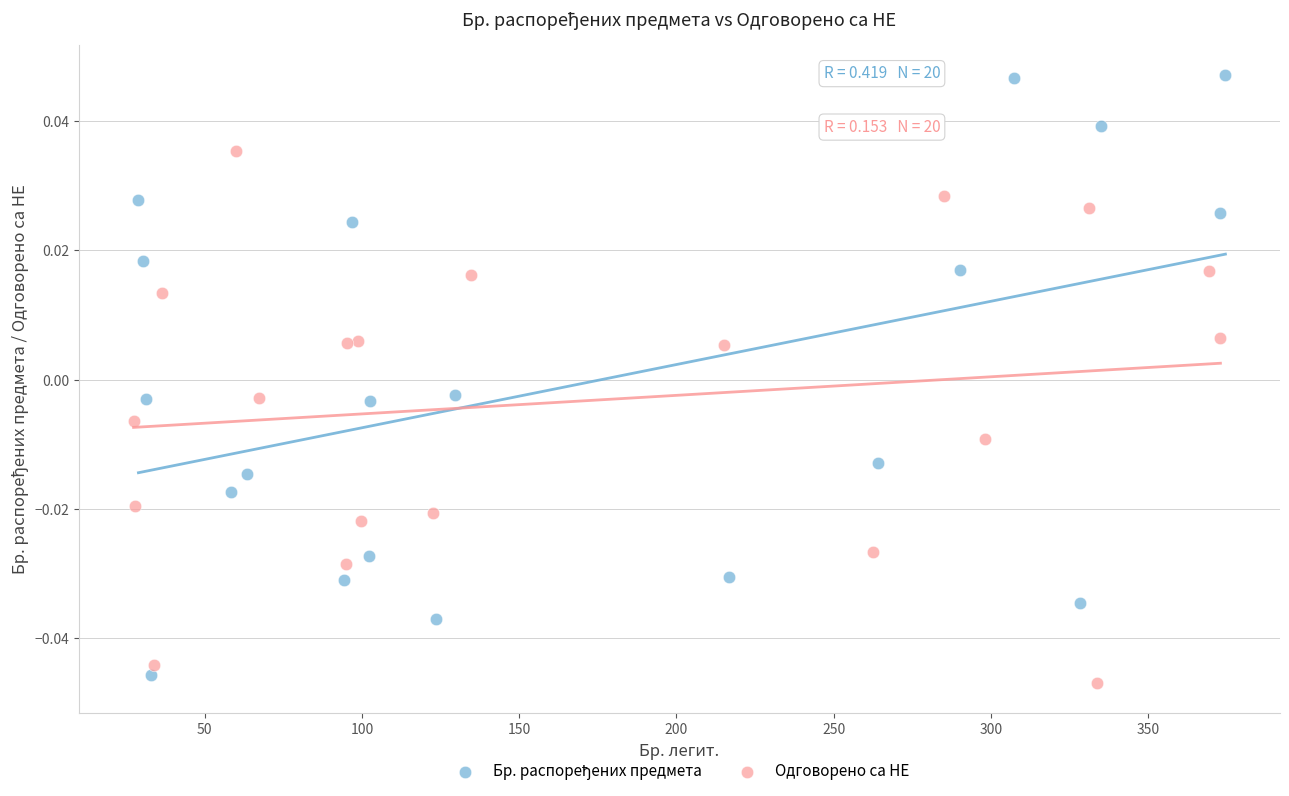

Which series reaches the minimum Y coordinate?

Одговорено са НЕ